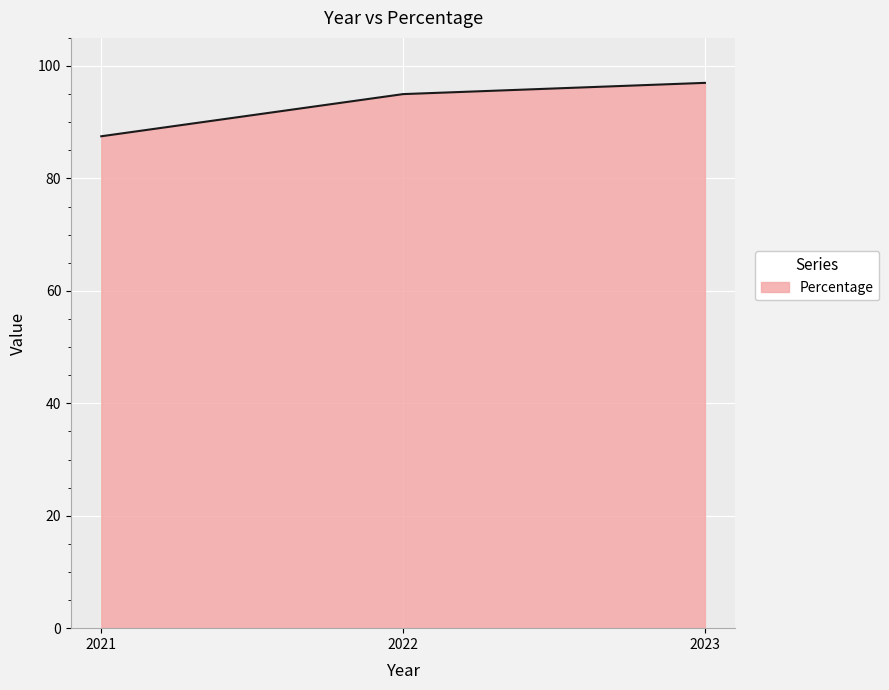

Approximately how many times larger is the value at 2021 compared to 2022?

0.9